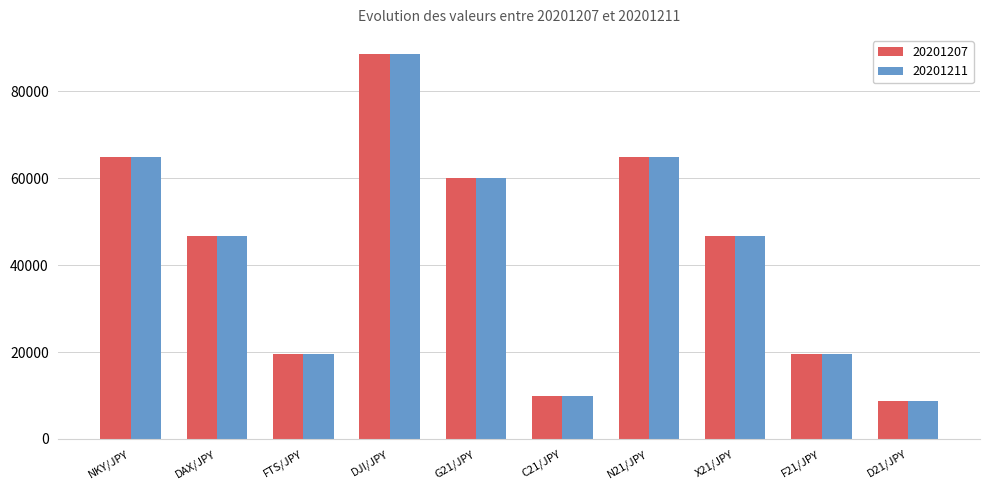

What is the average value of the 20201211 series?

42986